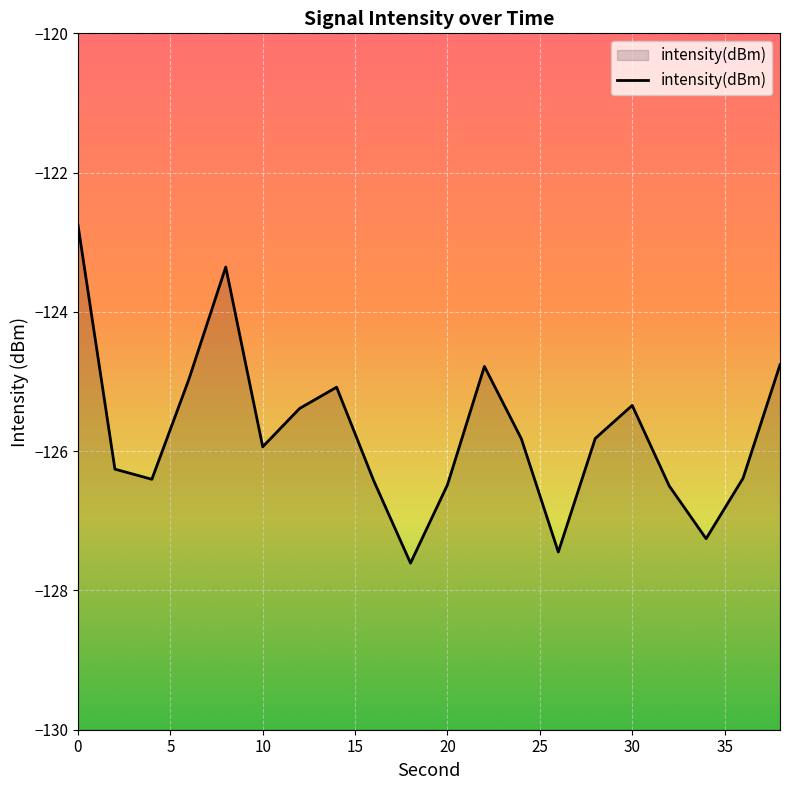

How many distinct data groups are displayed?

1